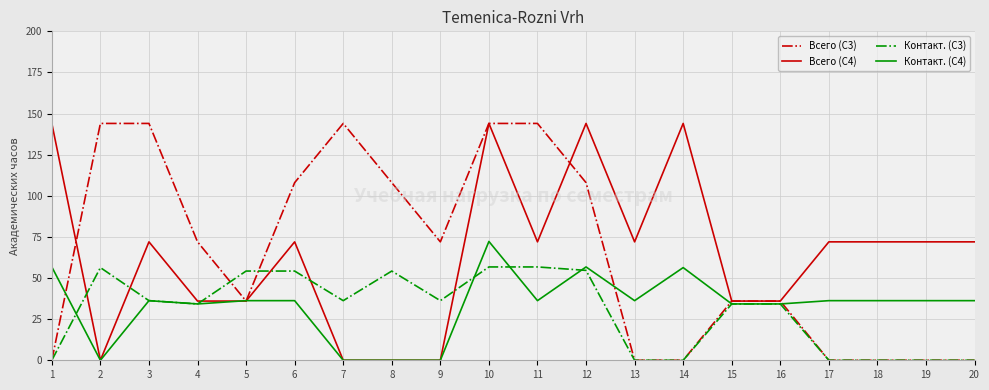

At which category is the sum across all series the highest?

10